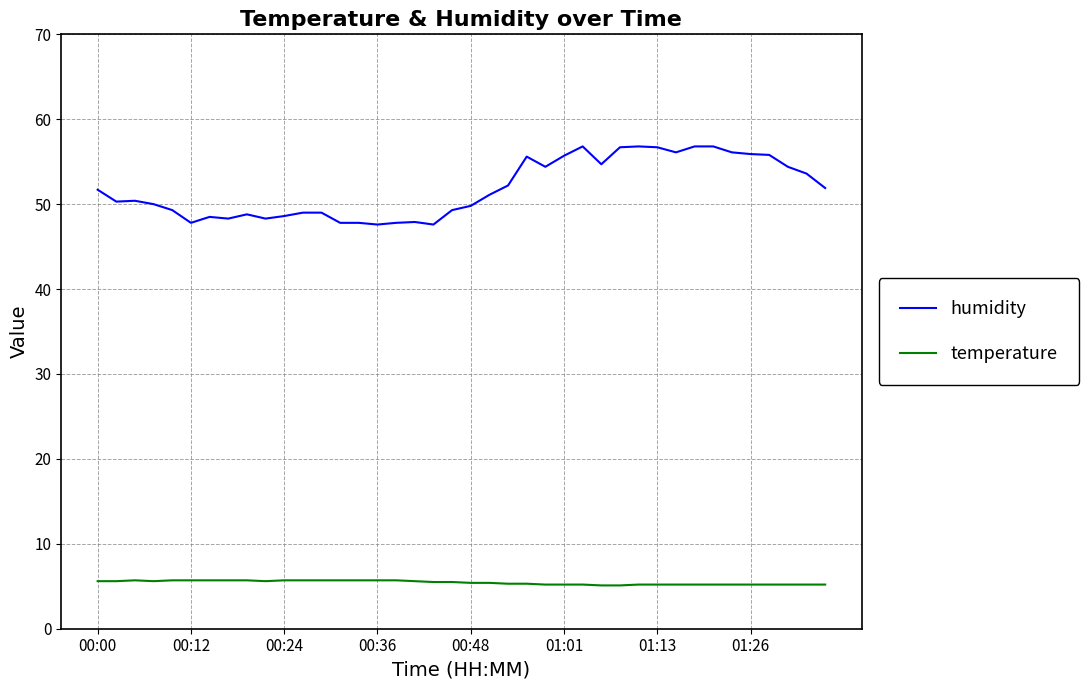

Which series has the largest total across all categories?

humidity